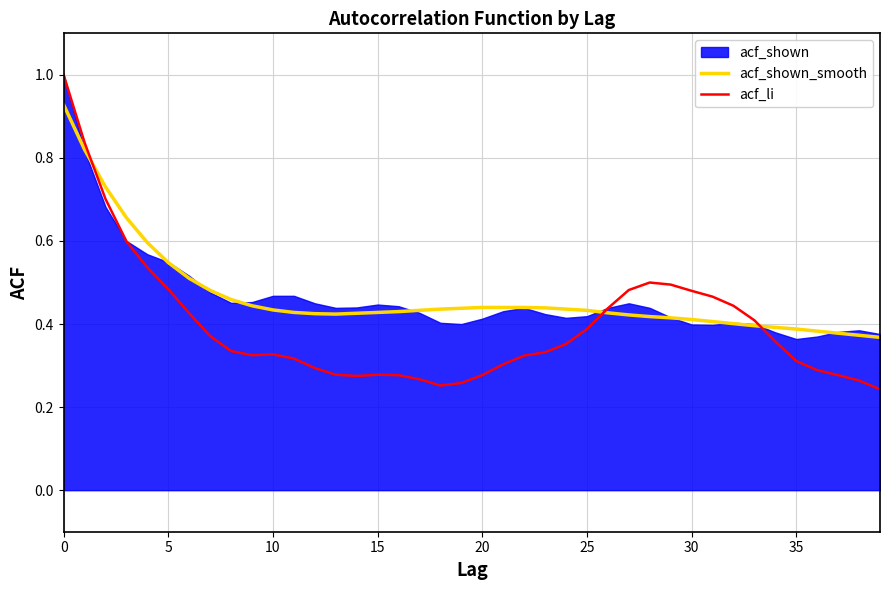

At which label does acf_li reach its minimum?

39